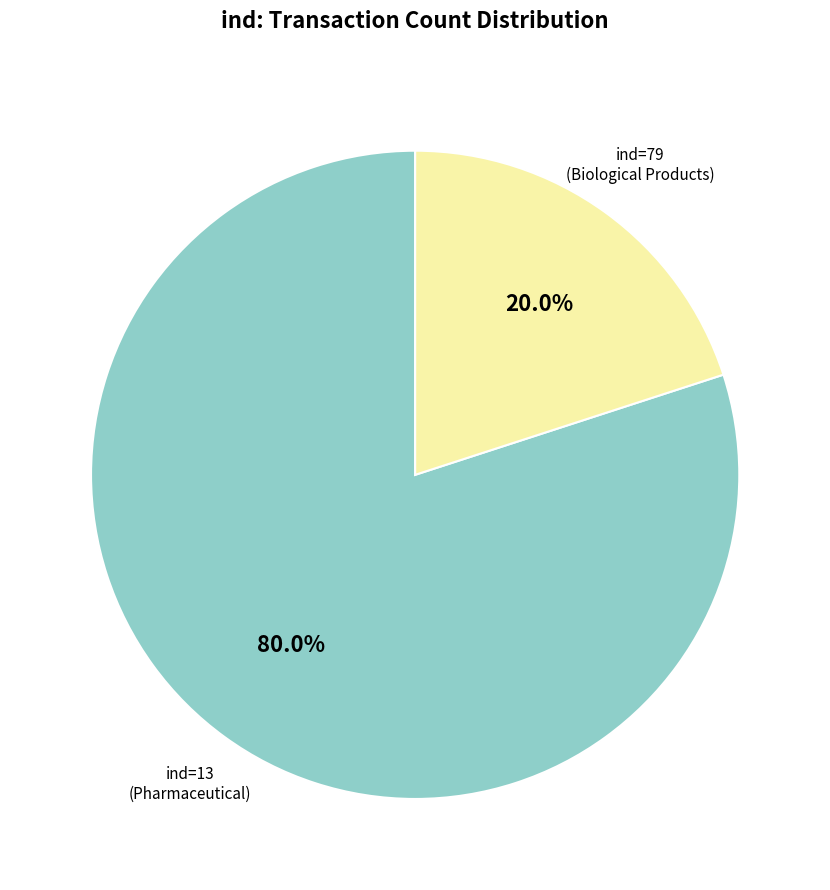

Is there any slice that represents more than half of the pie?

Yes